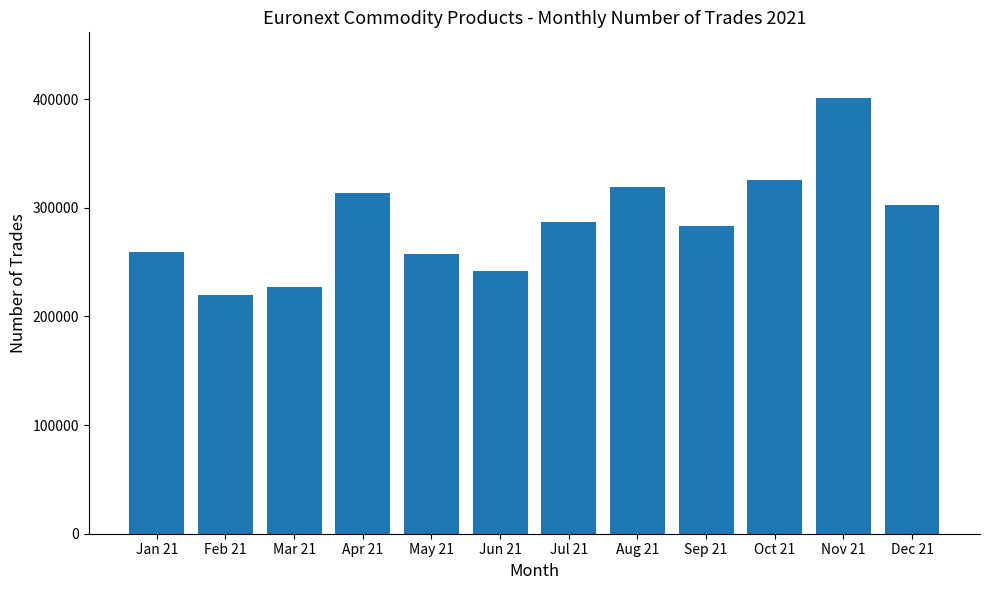

Reading left to right, transcribe all the data shown in this chart.

Jan 21=259563	Feb 21=219717	Mar 21=227266	Apr 21=313964	May 21=257273	Jun 21=242310	Jul 21=286661	Aug 21=318865	Sep 21=283400	Oct 21=325593	Nov 21=401408	Dec 21=302298